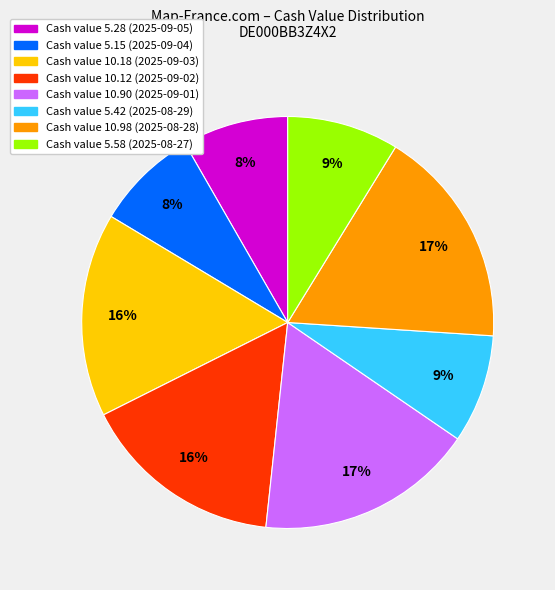

Count the number of slices in the pie.

8